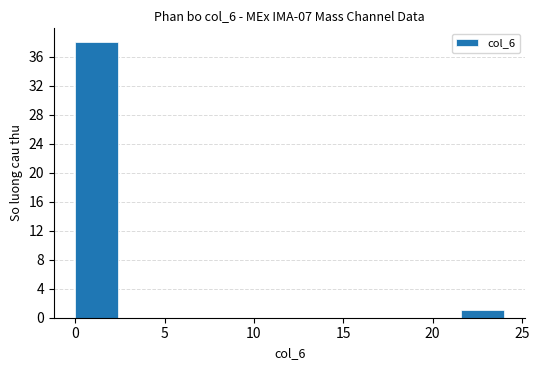

How tall is the bar that spans 21.6 to 24.0 on the x-axis? Neither the bar edges nor the heights are printed on the chart, so give them approximately, as read against the axes.

1